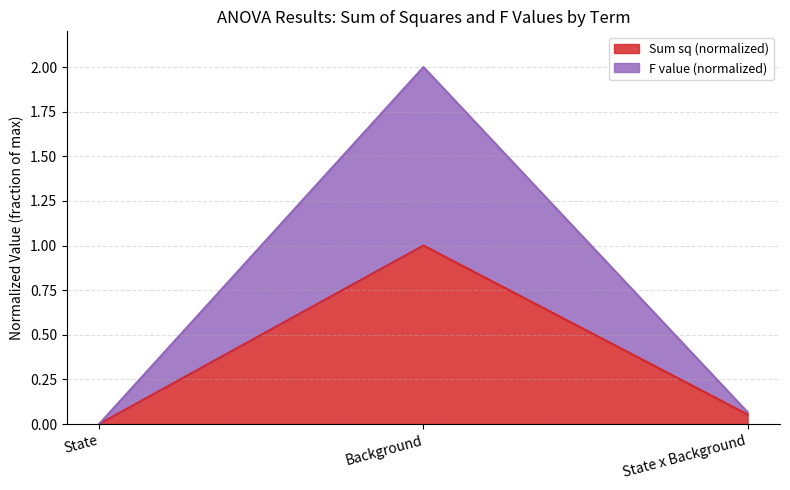

How many categories are shown in the chart?

3